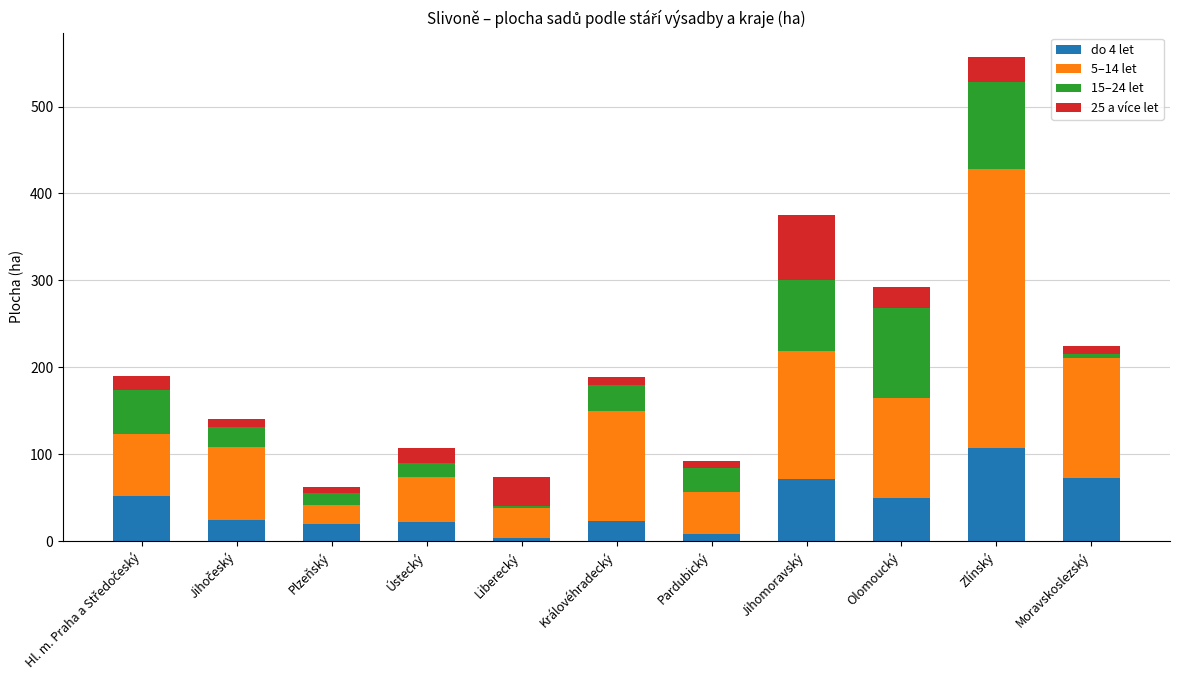

At which label does do 4 let reach its peak?

Zlínský